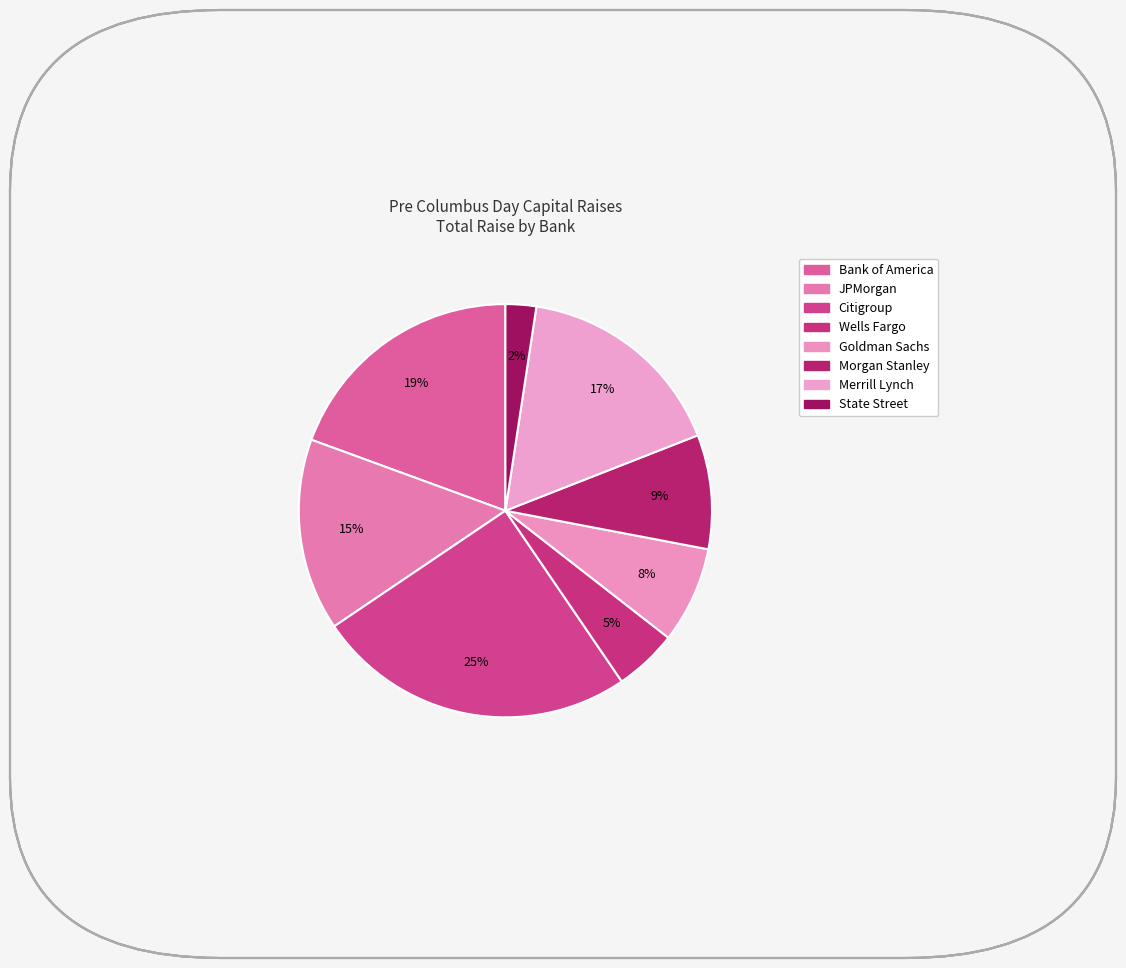

How many slices are in this pie chart?

8